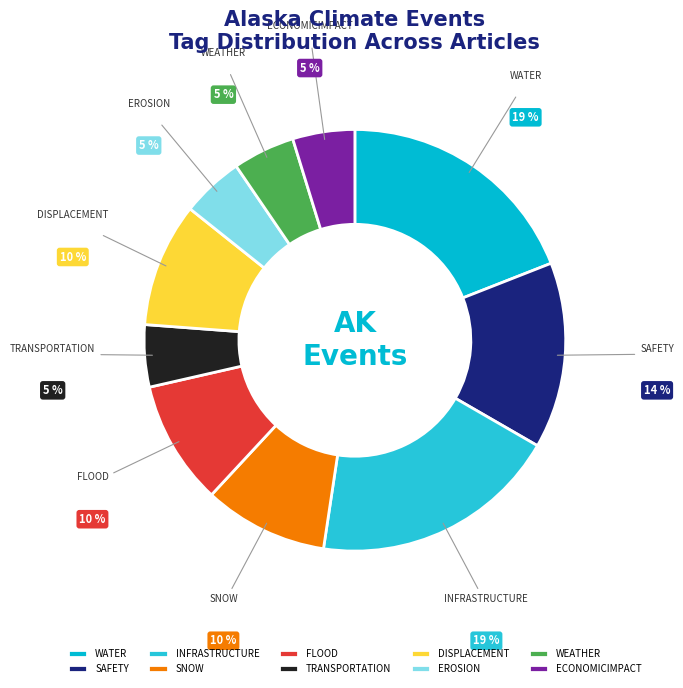

True or false: DISPLACEMENT accounts for 1% of the total.

False